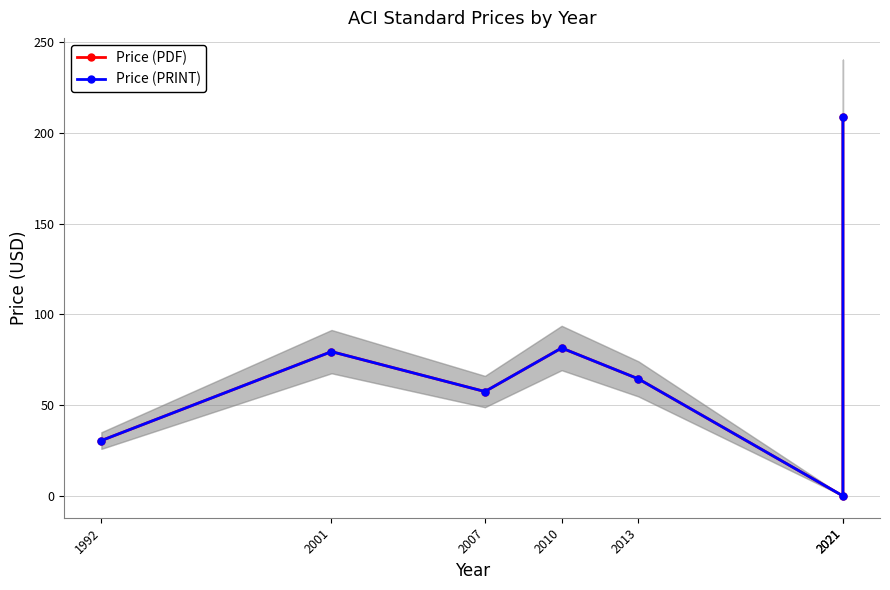

What is the sum of the Price (PRINT) values at 2010 and 2021?

81.5